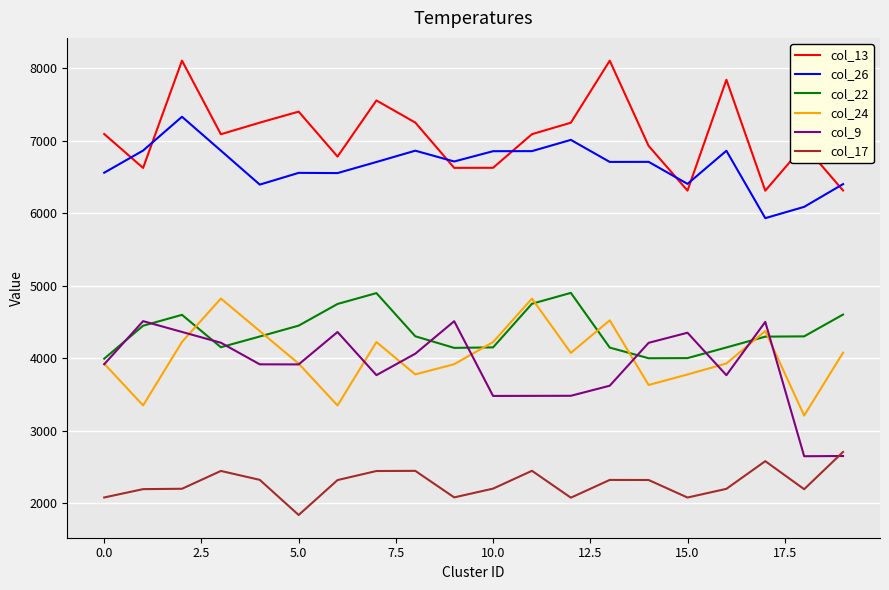

What is the minimum value shown in the chart?

1836